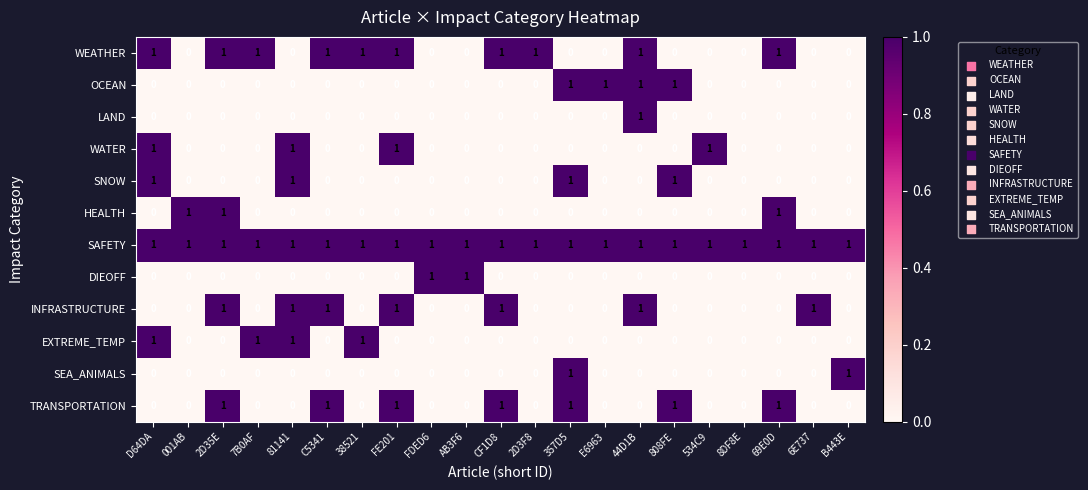

The value of SNOW at 8DF8E is 0. True or false?

True